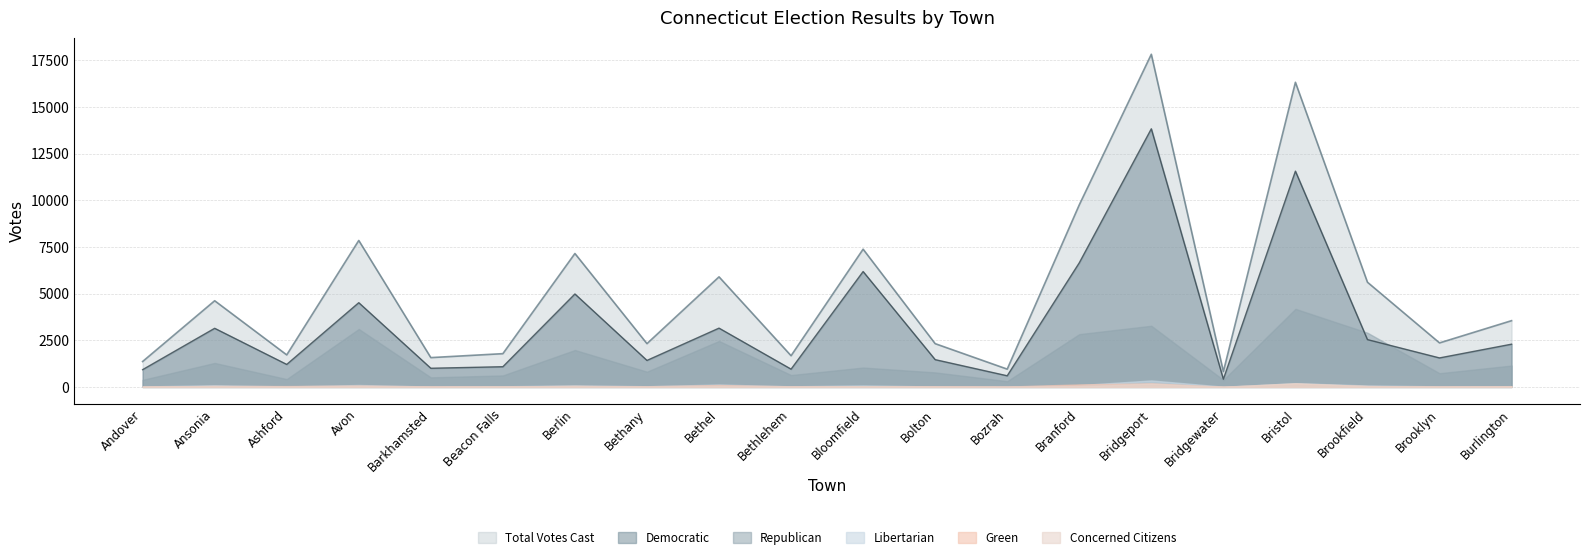

Reading left to right, extract all data points from this chart.

Democratic: Andover=925	Ansonia=3141	Ashford=1206	Avon=4513	Barkhamsted=1000	Beacon Falls=1083	Berlin=4980	Bethany=1420	Bethel=3150	Bethlehem=953	Bloomfield=6182	Bolton=1462	Bozrah=597	Branford=6648	Bridgeport=13830	Bridgewater=417	Bristol=11561	Brookfield=2535	Brooklyn=1554	Burlington=2290
Republican: Andover=380	Ansonia=1285	Ashford=420	Avon=3105	Barkhamsted=512	Beacon Falls=616	Berlin=1978	Bethany=817	Bethel=2463	Bethlehem=636	Bloomfield=1038	Bolton=778	Bozrah=308	Branford=2828	Bridgeport=3277	Bridgewater=378	Bristol=4184	Brookfield=2904	Brooklyn=735	Burlington=1145
Libertarian: Andover=25	Ansonia=90	Ashford=29	Avon=104	Barkhamsted=22	Beacon Falls=33	Berlin=84	Bethany=37	Bethel=129	Bethlehem=33	Bloomfield=81	Bolton=25	Bozrah=19	Branford=97	Bridgeport=349	Bridgewater=14	Bristol=199	Brookfield=78	Brooklyn=31	Burlington=40
Green: Andover=16	Ansonia=53	Ashford=46	Avon=76	Barkhamsted=25	Beacon Falls=23	Berlin=55	Bethany=34	Bethel=104	Bethlehem=31	Bloomfield=40	Bolton=38	Bozrah=20	Branford=136	Bridgeport=195	Bridgewater=10	Bristol=178	Brookfield=47	Brooklyn=23	Burlington=42
Concerned Citizens: Andover=16	Ansonia=49	Ashford=16	Avon=50	Barkhamsted=12	Beacon Falls=28	Berlin=52	Bethany=12	Bethel=52	Bethlehem=19	Bloomfield=40	Bolton=16	Bozrah=10	Branford=46	Bridgeport=173	Bridgewater=3	Bristol=201	Brookfield=46	Brooklyn=16	Burlington=33
Total Votes Cast: Andover=1362	Ansonia=4618	Ashford=1717	Avon=7848	Barkhamsted=1571	Beacon Falls=1783	Berlin=7149	Bethany=2320	Bethel=5898	Bethlehem=1672	Bloomfield=7381	Bolton=2319	Bozrah=954	Branford=9755	Bridgeport=17824	Bridgewater=822	Bristol=16323	Brookfield=5610	Brooklyn=2359	Burlington=3550